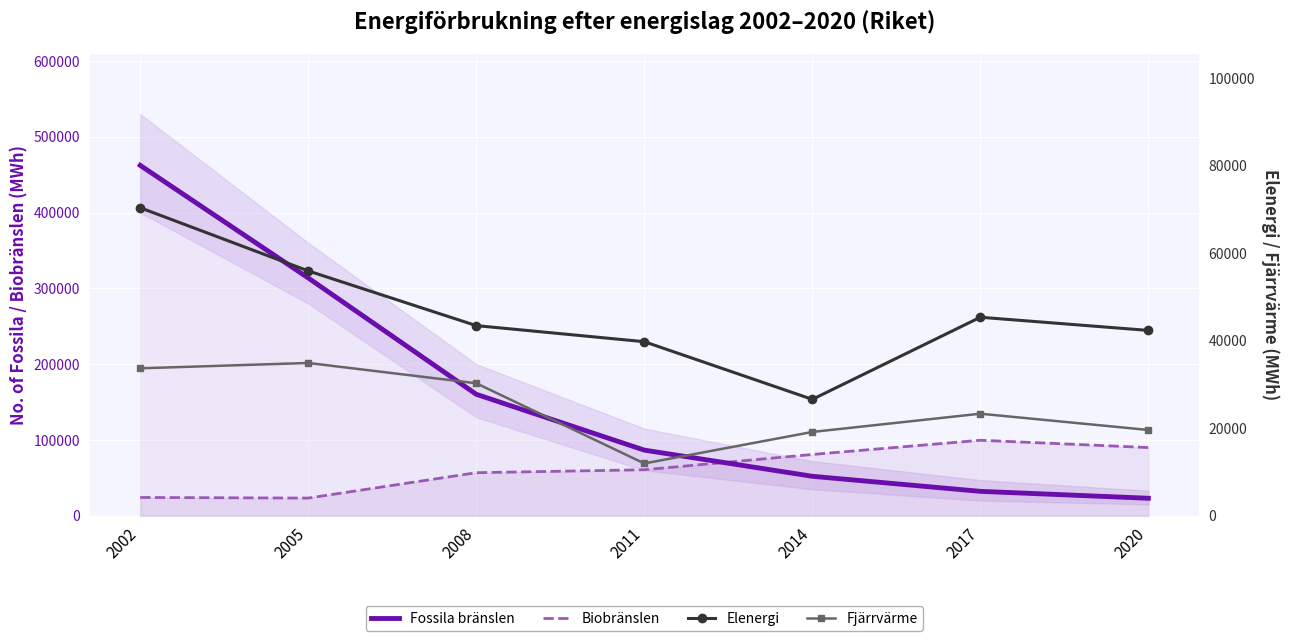

Reading right to left, list all the values displayed in this chart.

Fossila bränslen: 2020=23100.7	2017=32225.0	2014=52085.0	2011=86611.0	2008=160247.1	2005=313712.0	2002=462216.1
Biobränslen: 2020=89989.0	2017=99624.0	2014=80863.0	2011=60689.3	2008=56811.2	2005=23341.0	2002=24163.2
Elenergi: 2020=42337.5	2017=45344.0	2014=26590.0	2011=39761.2	2008=43434.6	2005=55925.0	2002=70357.0
Fjärrvärme: 2020=19598.3	2017=23314.0	2014=19146.0	2011=11952.5	2008=30266.6	2005=34903.0	2002=33681.1